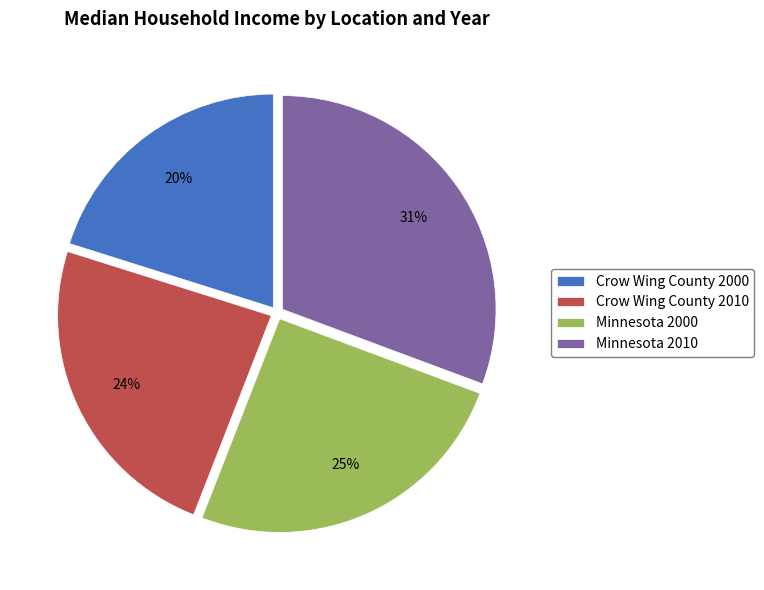

Which slice is the largest?

Minnesota 2010